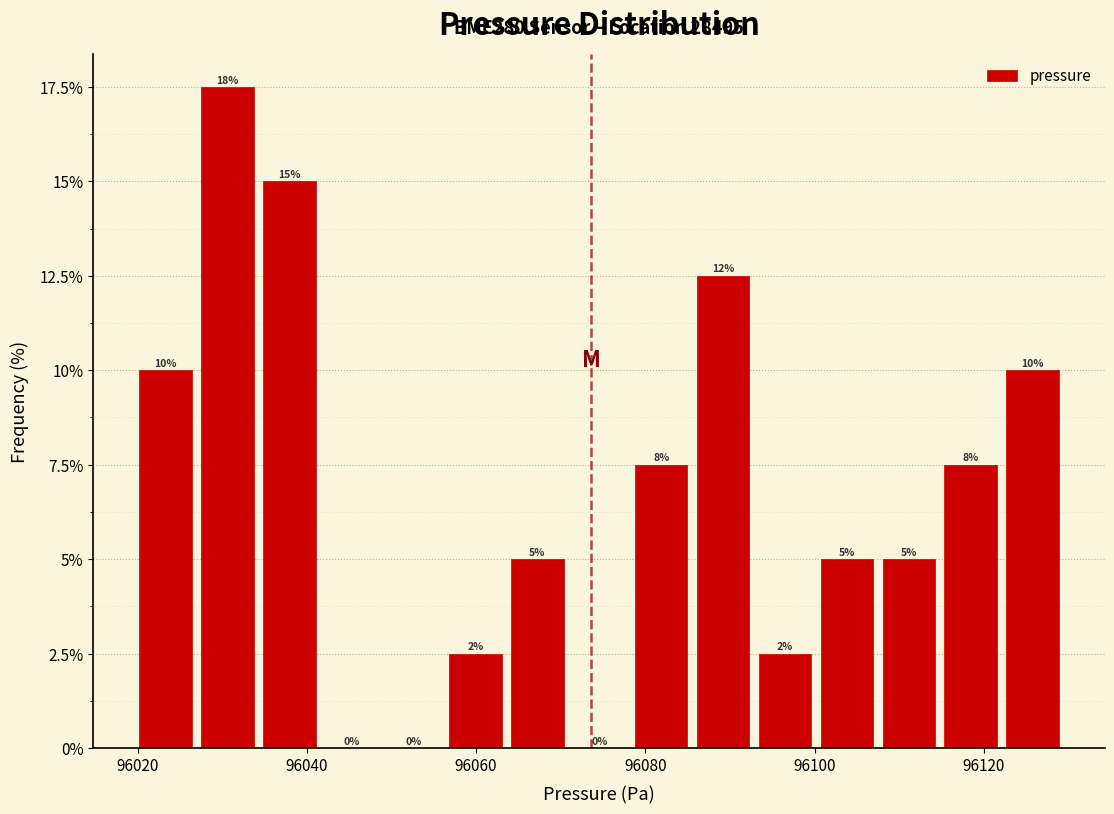

Around what value on the x-axis is the tallest bar? Give the approximate position of its centre, as read against the axis.

96030